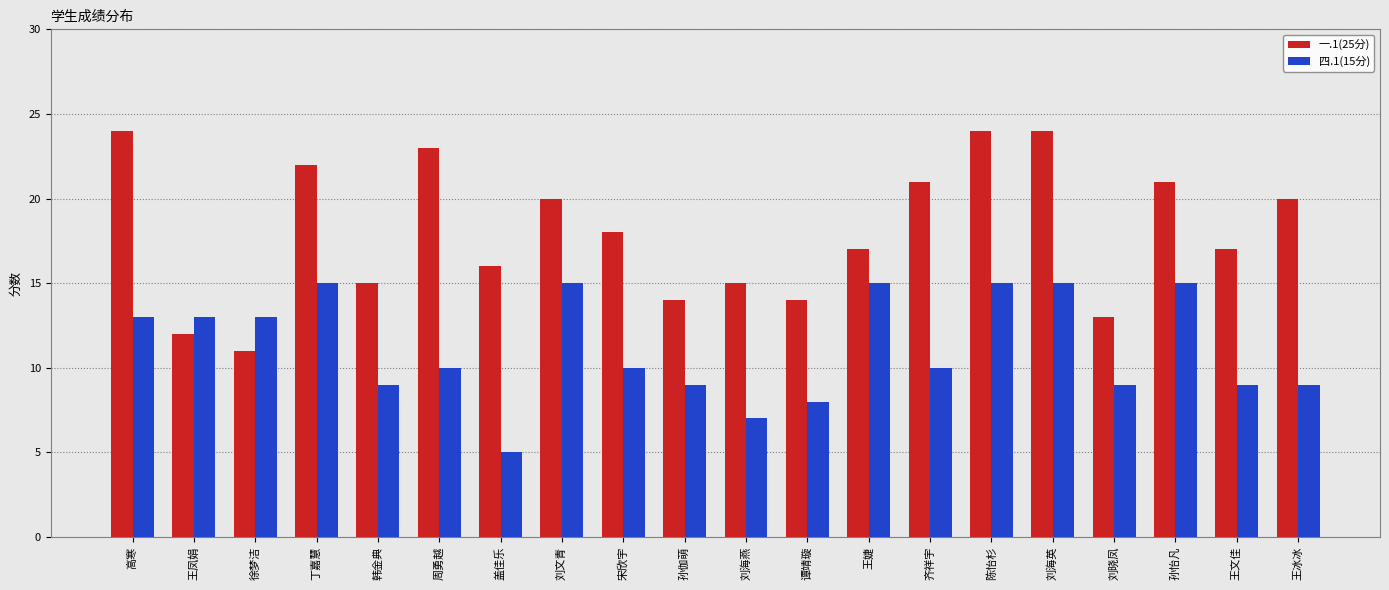

How many data points does each series have?

20